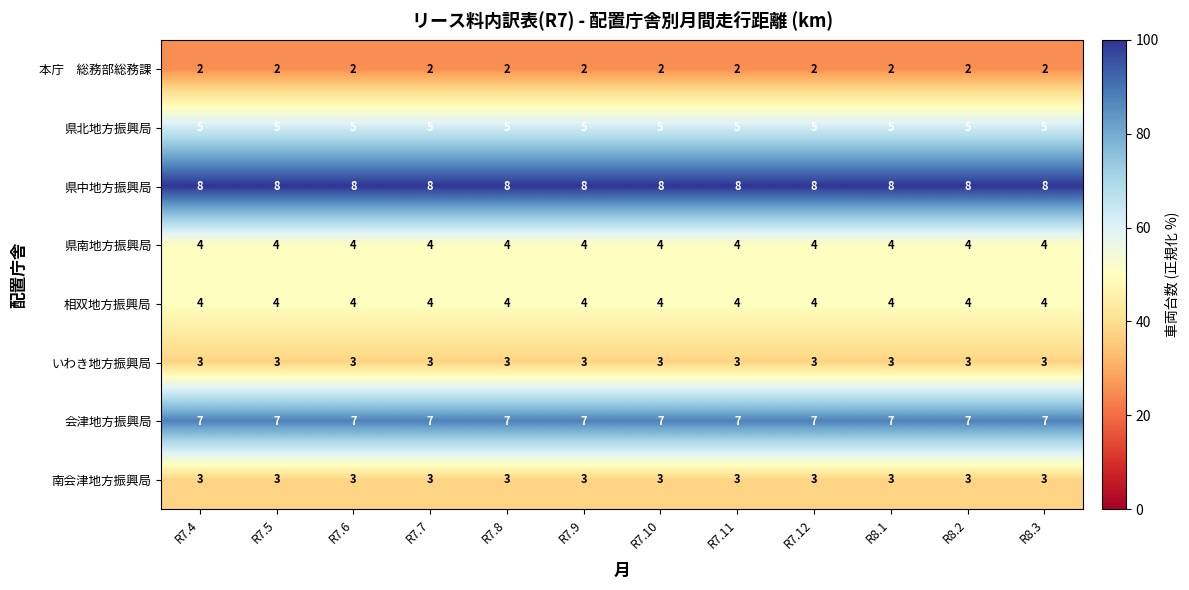

What is the spread (max minus min) of values at R8.2?

6